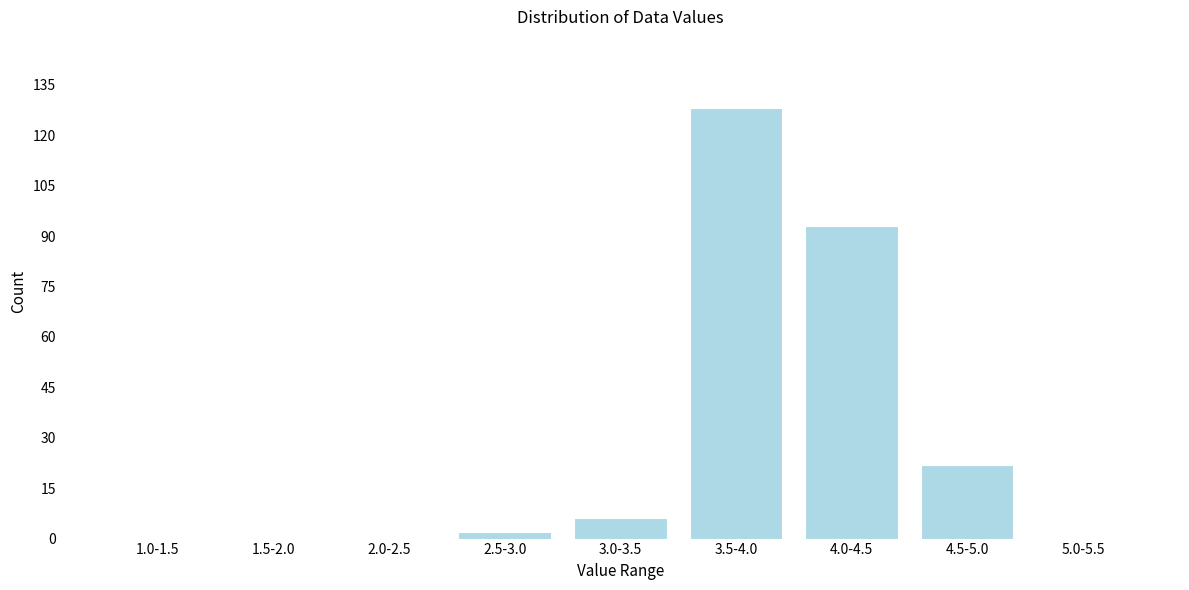

Reading right to left, list all the values displayed in this chart.

5.0-5.5=0	4.5-5.0=22	4.0-4.5=93	3.5-4.0=128	3.0-3.5=6	2.5-3.0=2	2.0-2.5=0	1.5-2.0=0	1.0-1.5=0